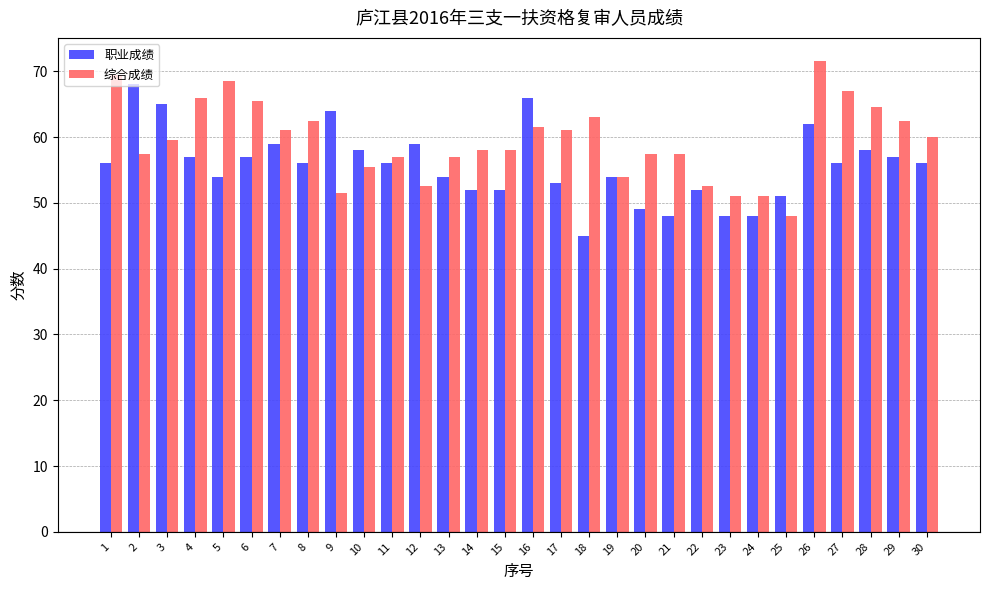

List the series in order of their peak value, highest first.

综合成绩, 职业成绩